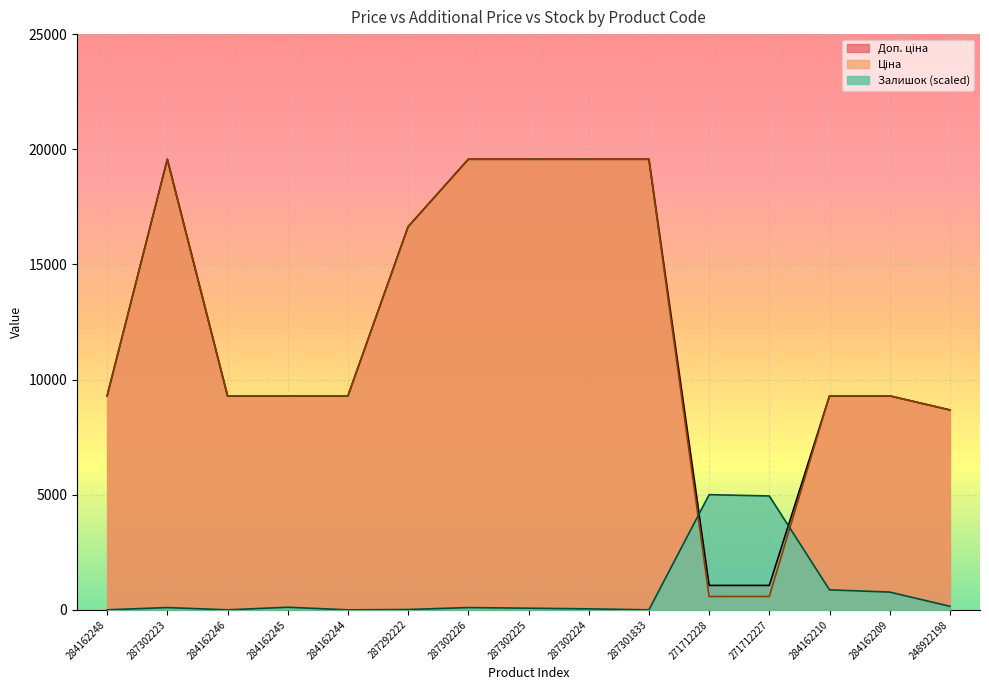

How many categories are shown in the chart?

15